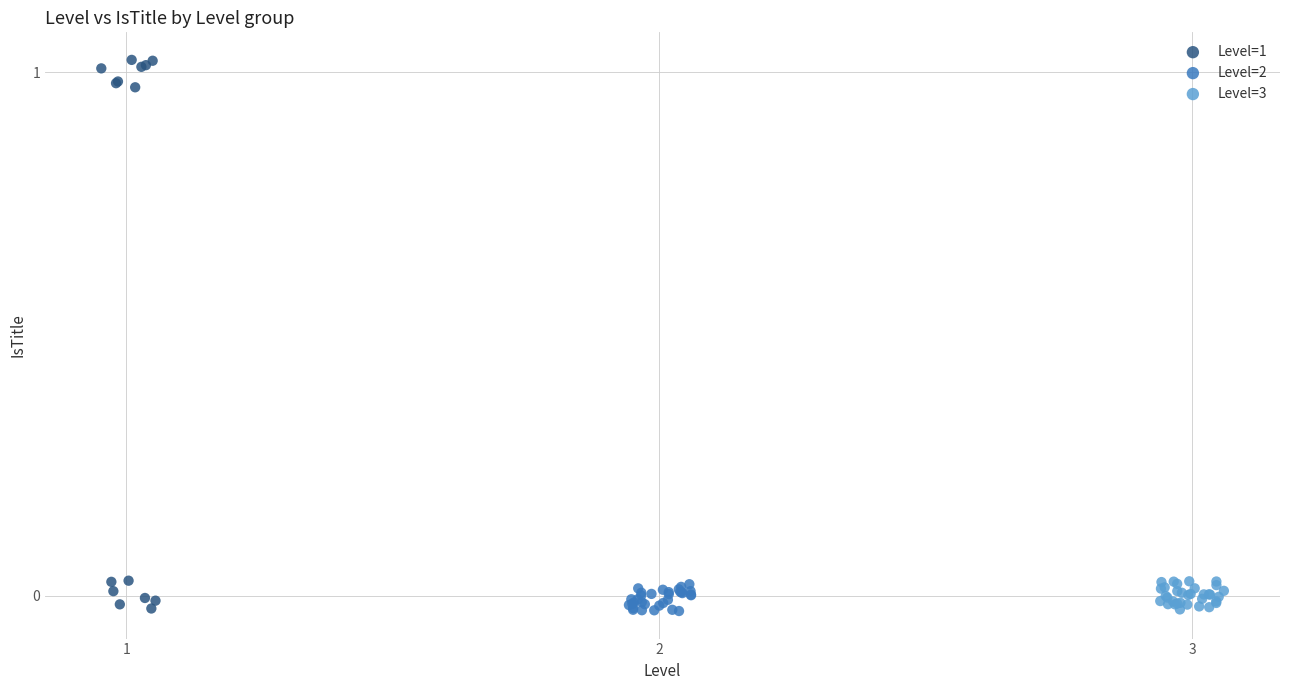

Which series reaches the maximum Y coordinate?

Level=1